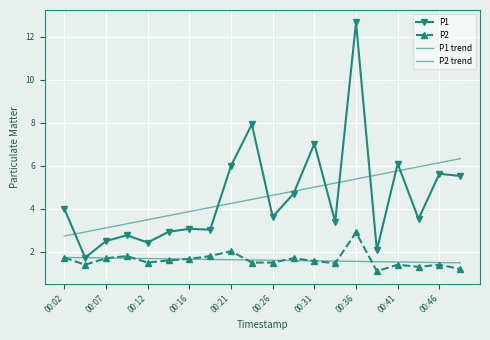

True or false: P1 trend and P2 intersect in this chart.

False